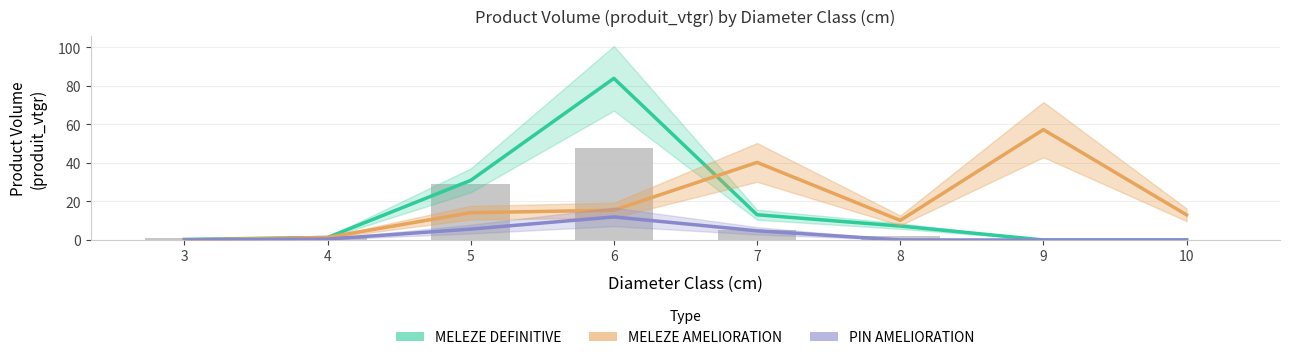

At which category is the sum across all series the highest?

6